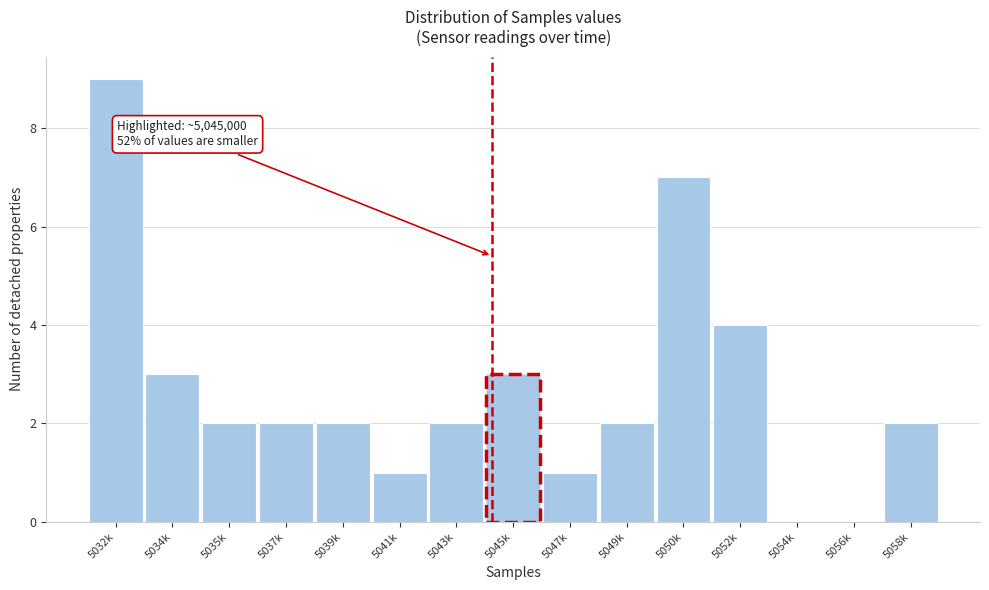

Reading left to right, list all the values displayed in this chart.

5032k=9	5034k=3	5035k=2	5037k=2	5039k=2	5041k=1	5043k=2	5045k=3	5047k=1	5049k=2	5050k=7	5052k=4	5054k=0	5056k=0	5058k=2